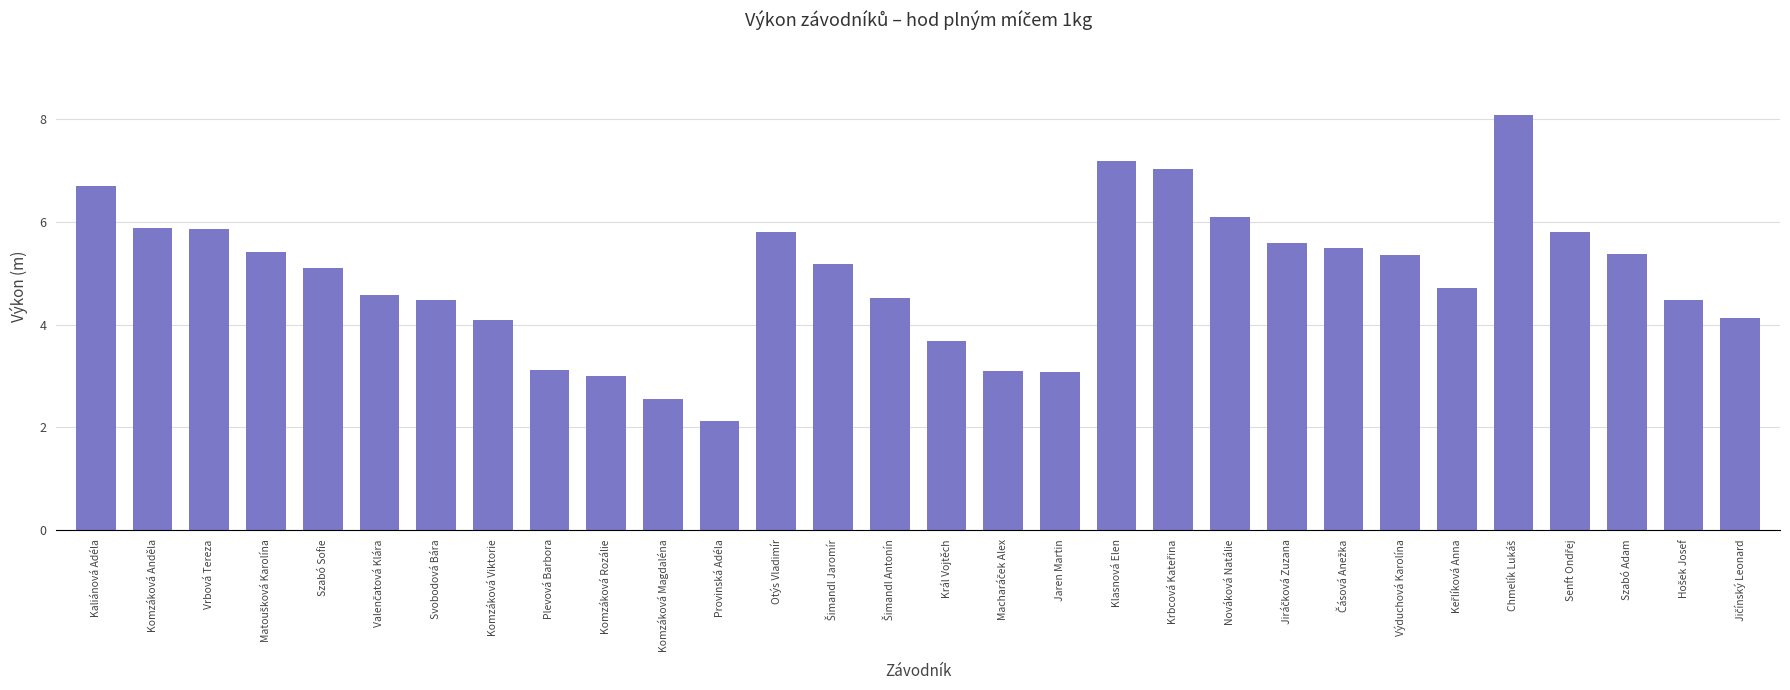

What is the approximate value at Komzáková Anděla?

5.9